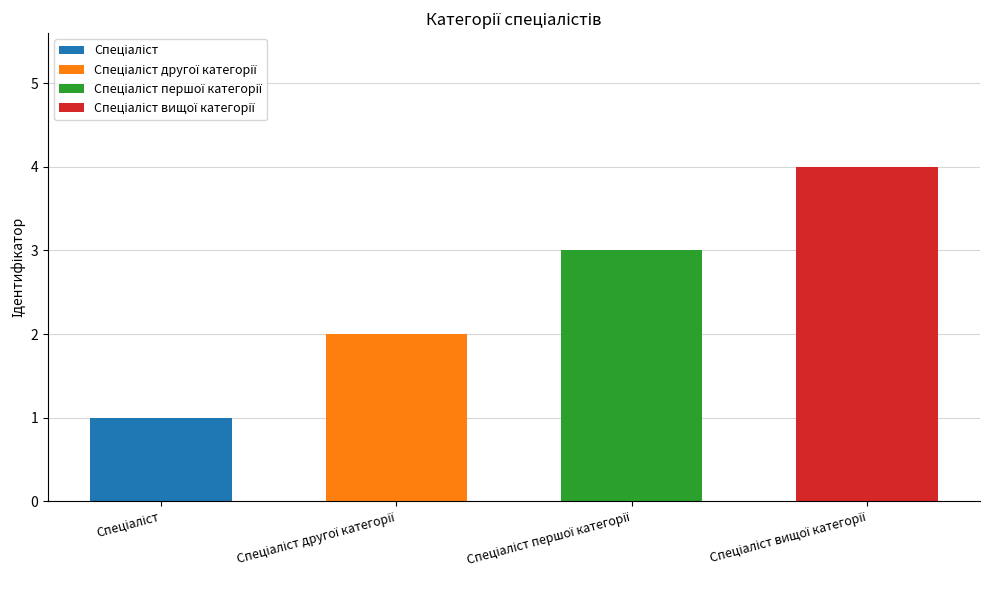

Between Спеціаліст and Спеціаліст другої категорії, which is larger?

Спеціаліст другої категорії